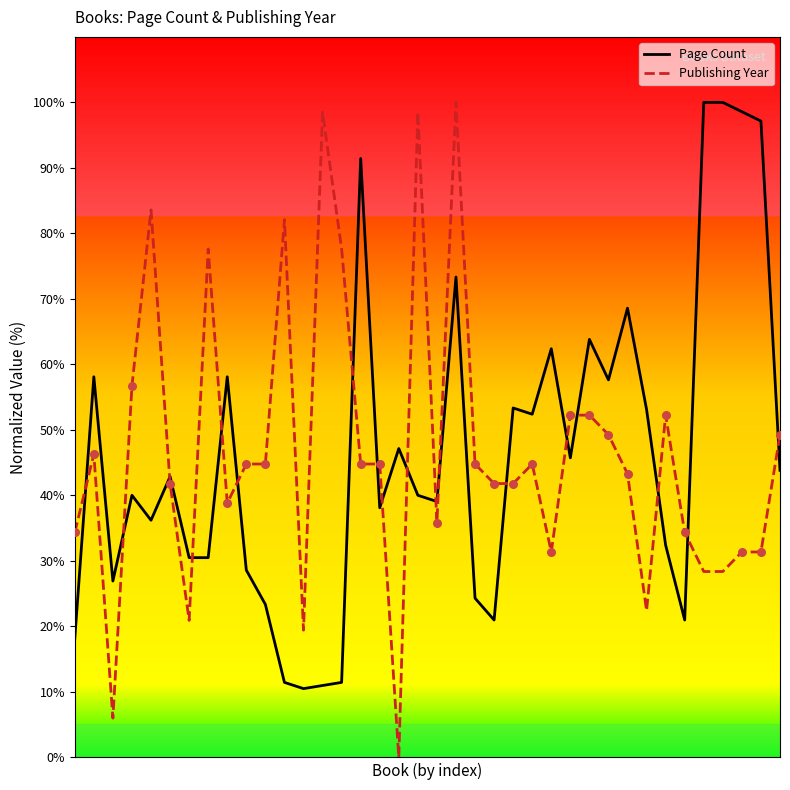

At how many categories does at least one series exceed 48?

25